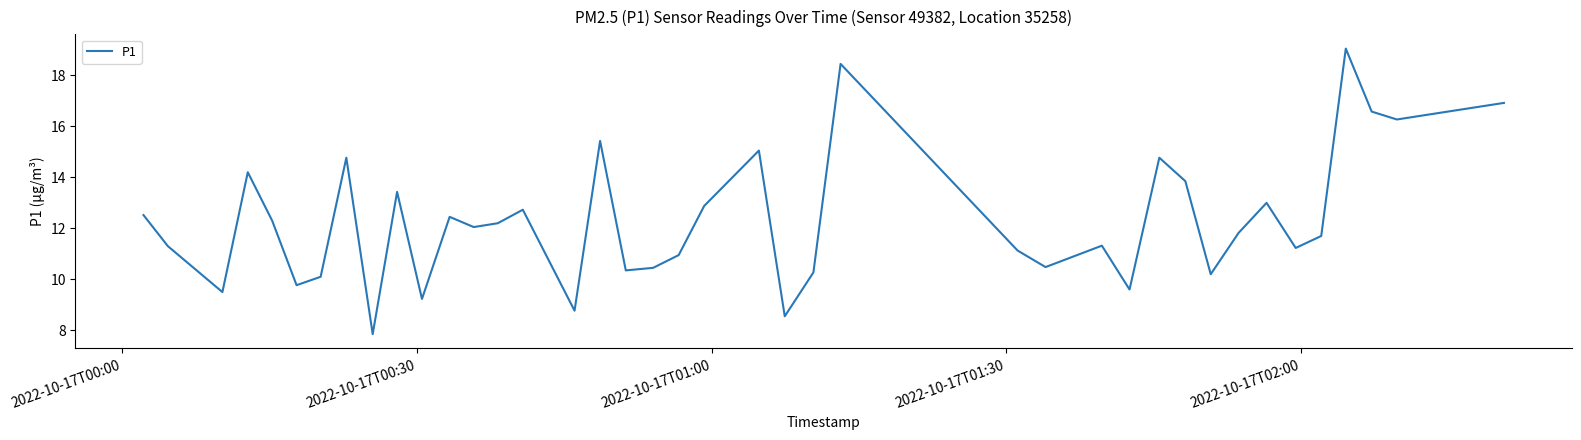

What is the difference between the maximum and minimum values?

11.2